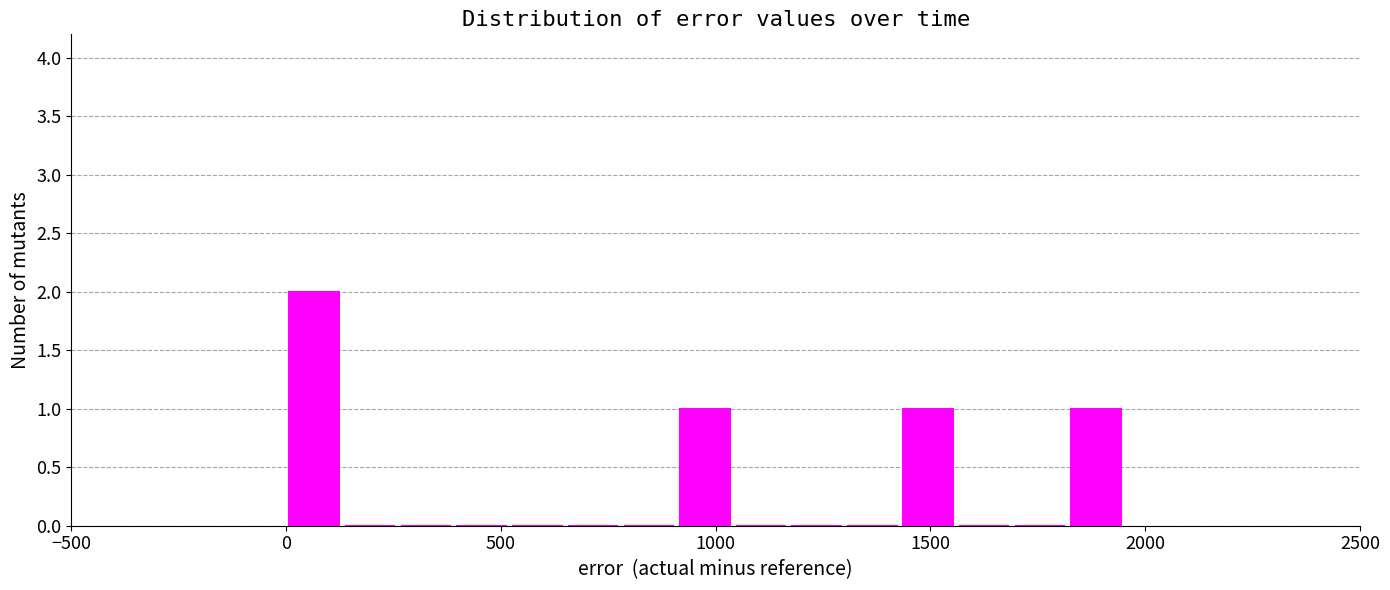

Around what value on the x-axis is the tallest bar? Give the approximate position of its centre, as read against the axis.

50